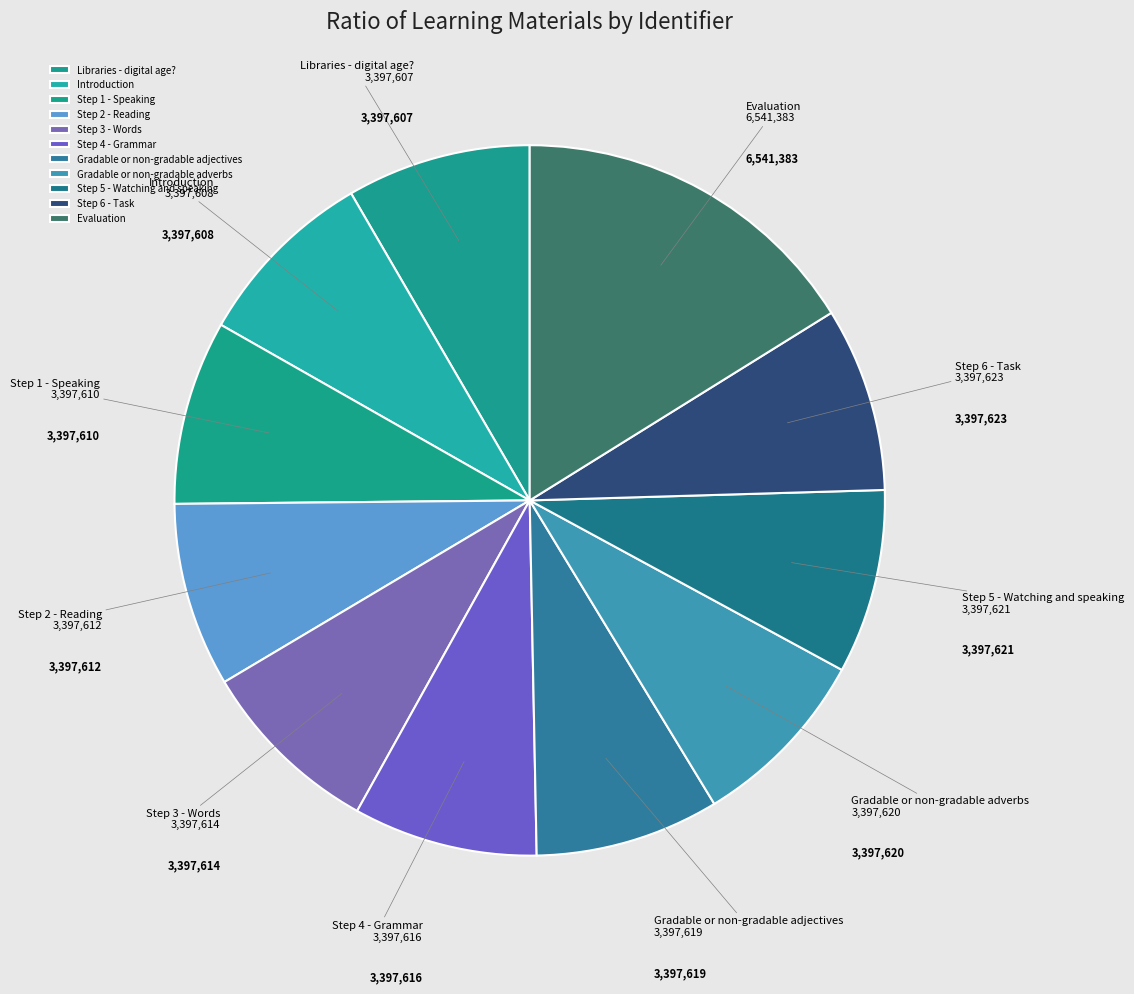

Between Gradable or non-gradable adverbs and Evaluation, which is larger?

Evaluation